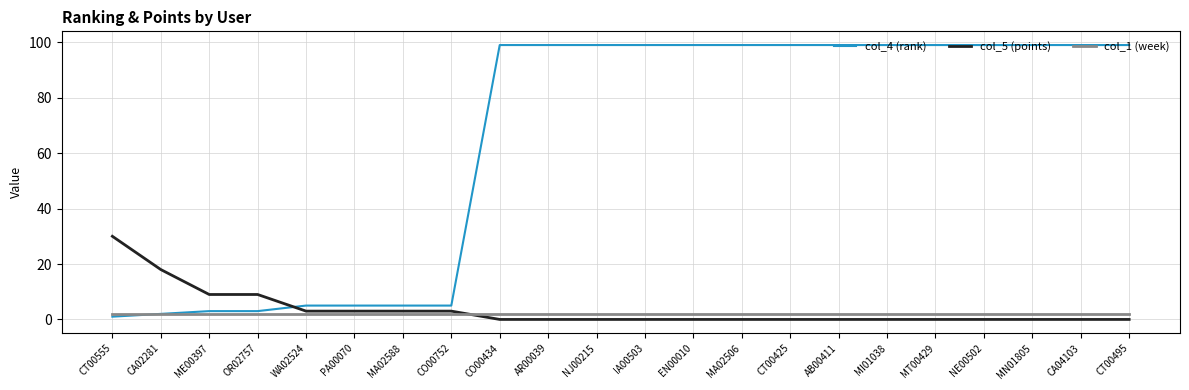

Where do col_4 (rank) and col_5 (points) first cross each other?

OR02757 and WA02524